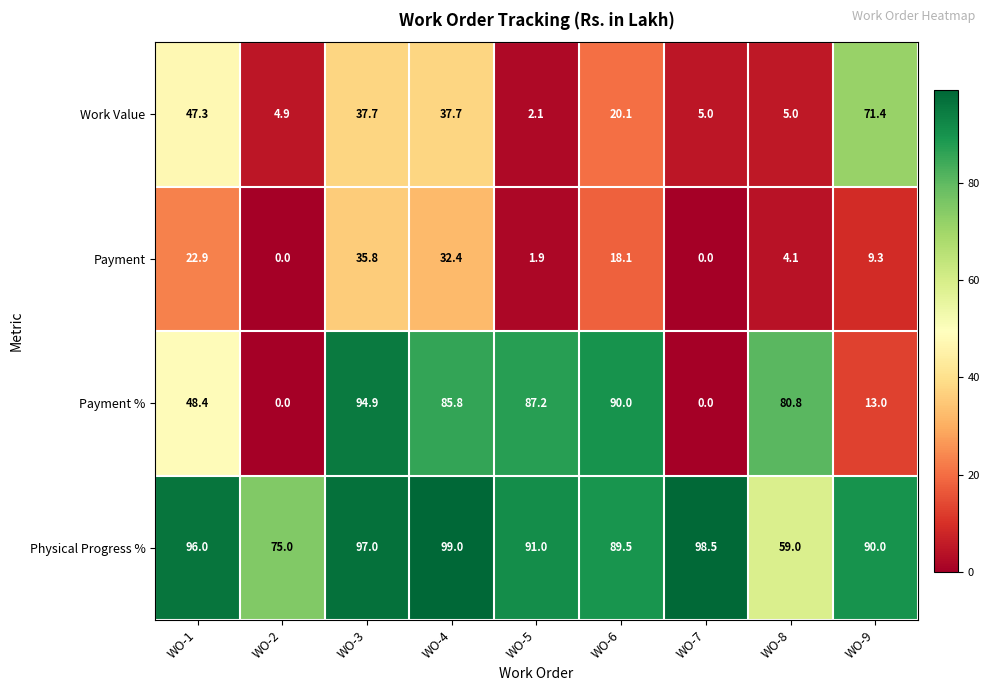

What is the approximate value of Physical Progress % at WO-6?

89.5